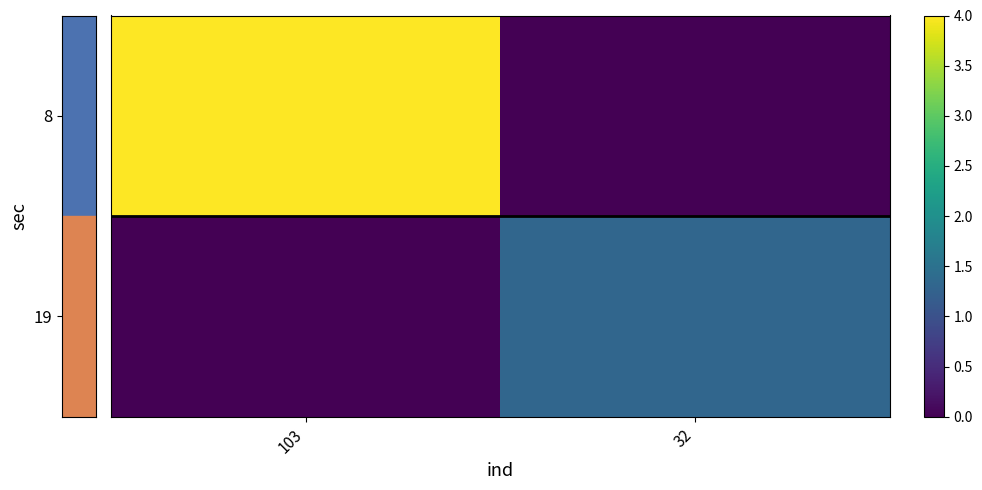

Between 103 and 32, which is larger?

103